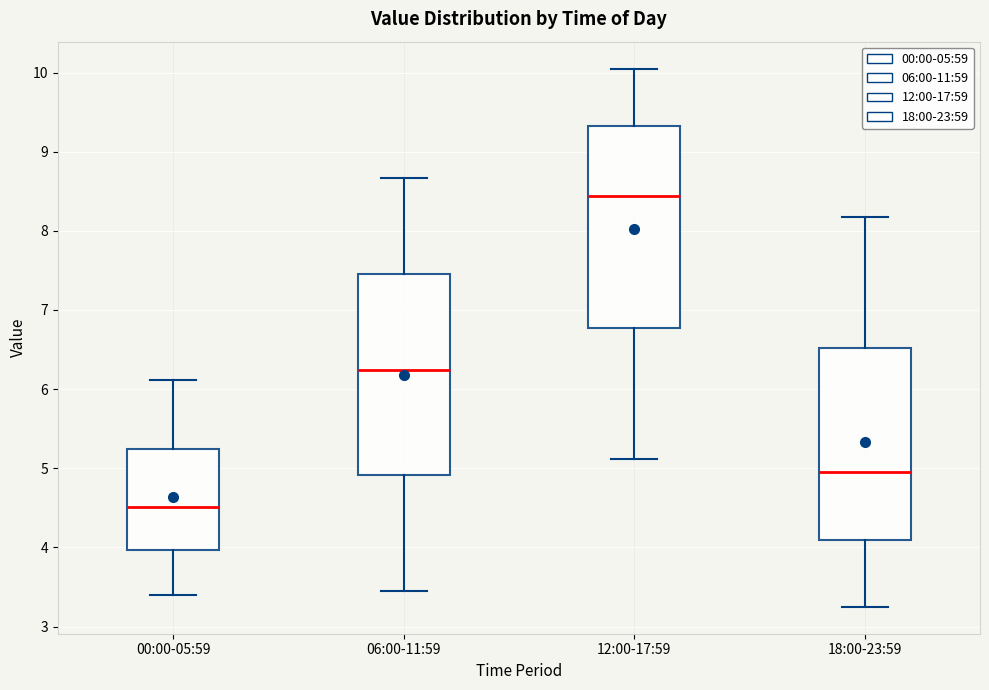

Where does the upper whisker of the box for 12:00-17:59 end on the y-axis? The values are not printed on the chart, so give them approximately, as read against the axis.

10.1